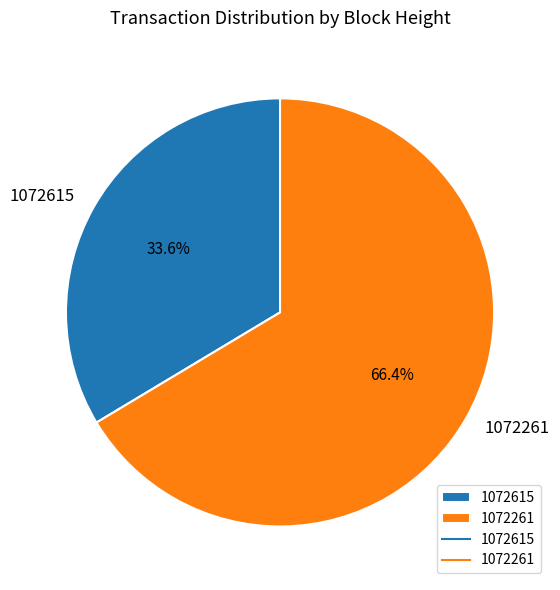

Between 1072615 and 1072261, which is larger?

1072261